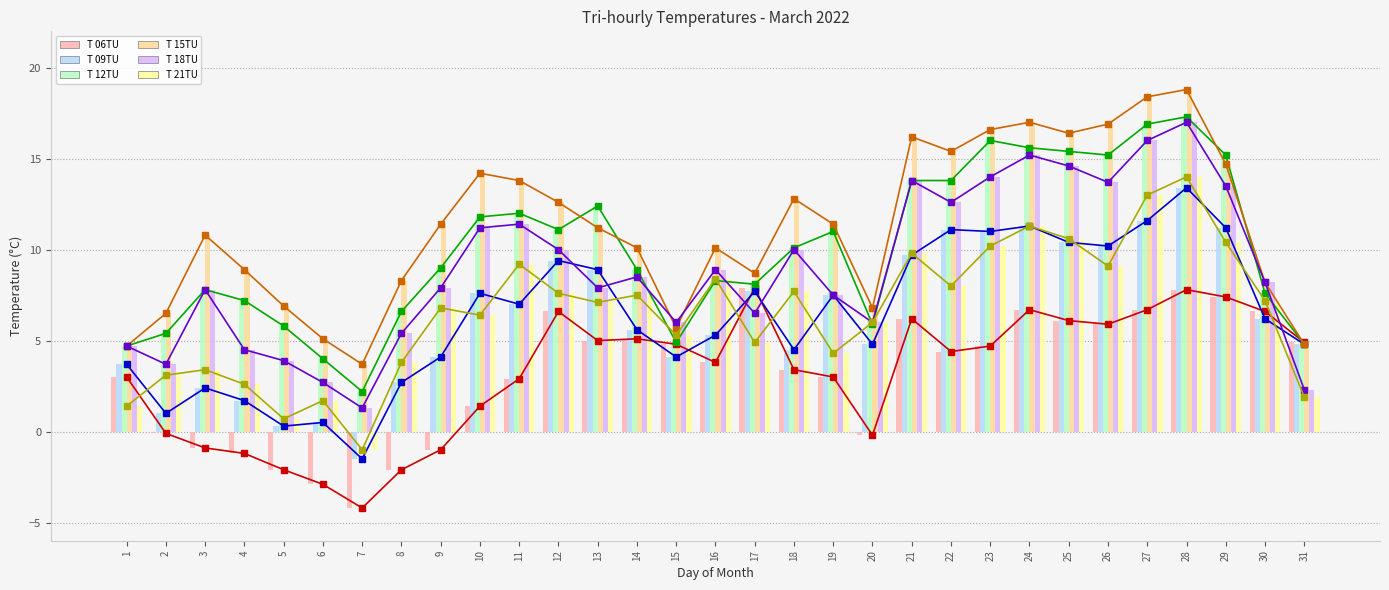

What is the difference between the maximum and second lowest values in the T 12TU series?

13.3